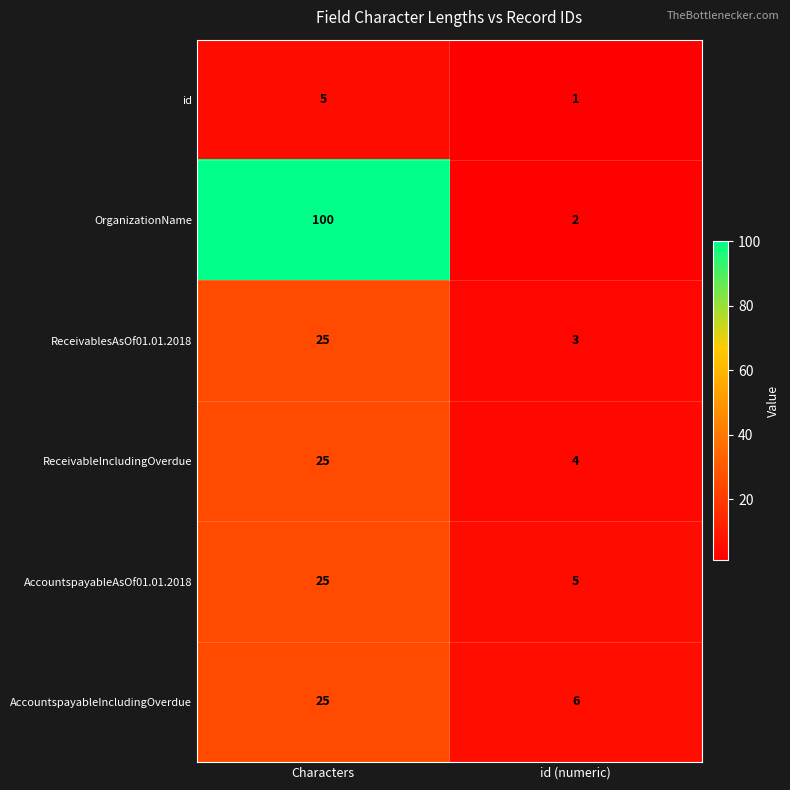

Reading left to right, list all the values displayed in this chart.

id: Characters=5	id (numeric)=1
OrganizationName: Characters=100	id (numeric)=2
ReceivablesAsOf01.01.2018: Characters=25	id (numeric)=3
ReceivableIncludingOverdue: Characters=25	id (numeric)=4
AccountspayableAsOf01.01.2018: Characters=25	id (numeric)=5
AccountspayableIncludingOverdue: Characters=25	id (numeric)=6